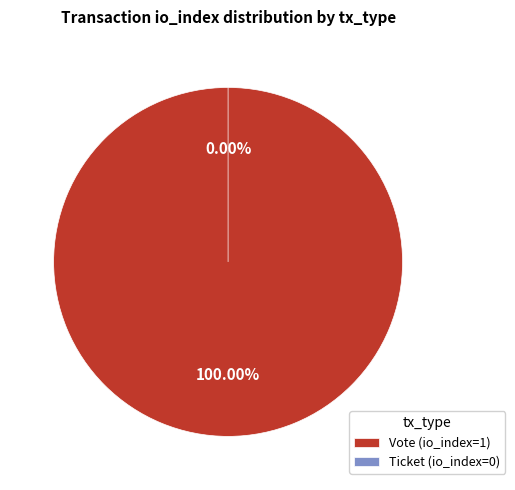

To the nearest percent, what is the difference between the Ticket (io_index=0) and Vote (io_index=1) slice percentages?

100%